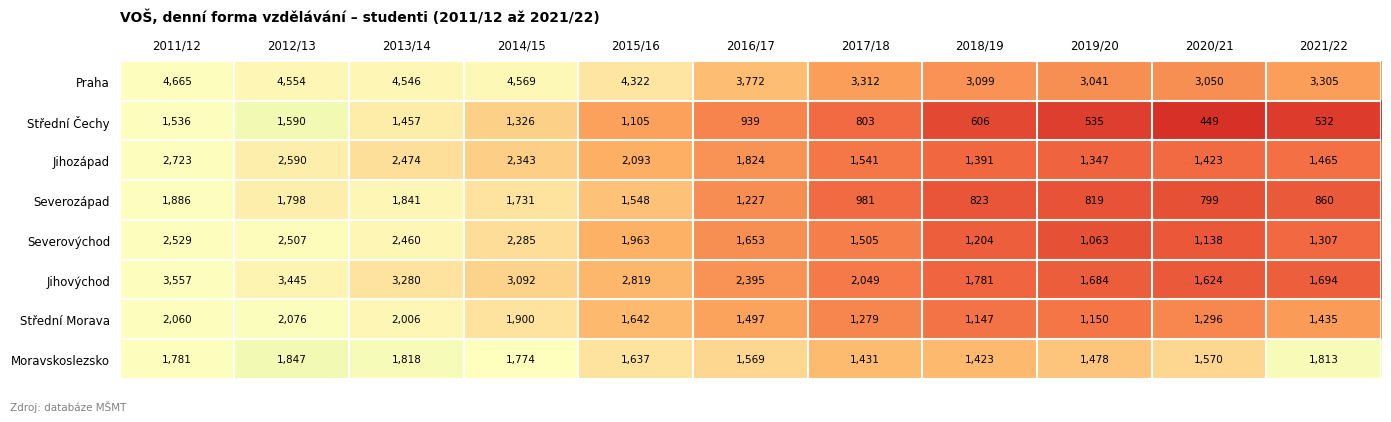

Rank the categories by Střední Morava value from lowest to highest.

2018/19, 2019/20, 2017/18, 2020/21, 2021/22, 2016/17, 2015/16, 2014/15, 2013/14, 2011/12, 2012/13